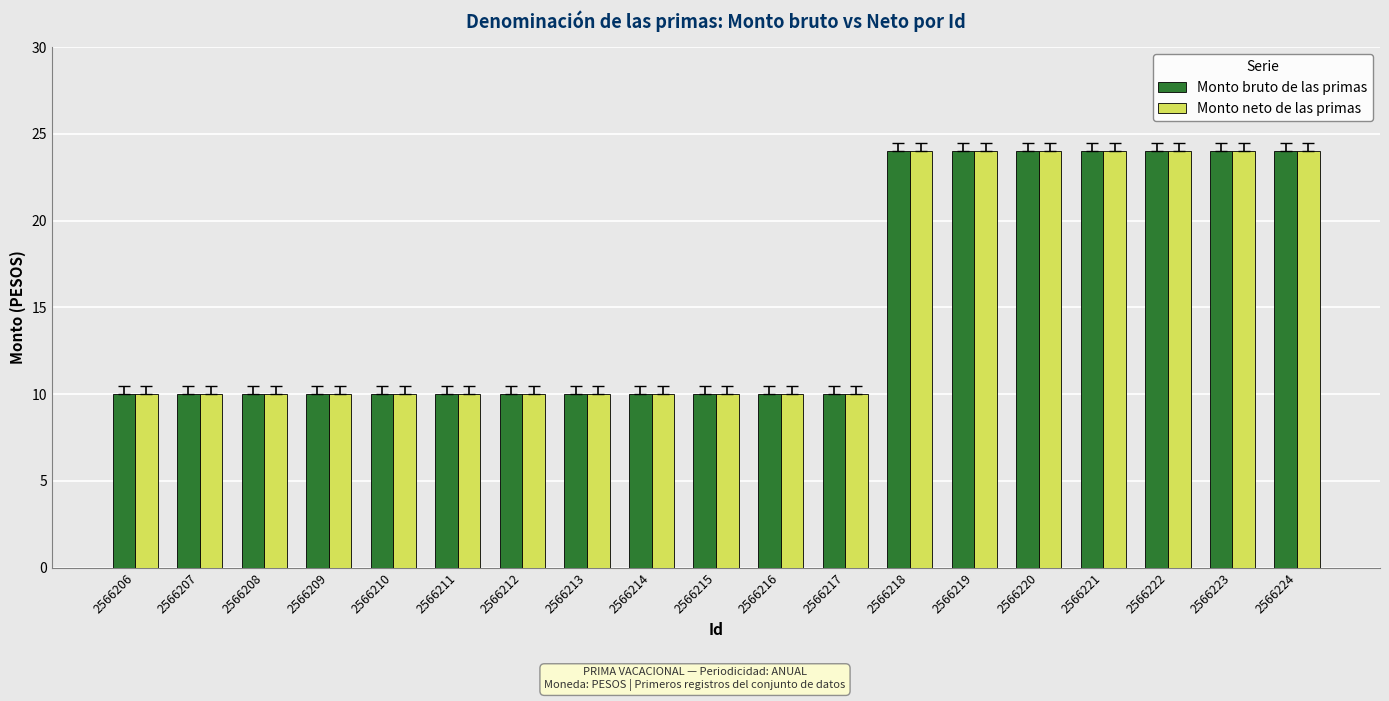

How many bars are there in each group?

2